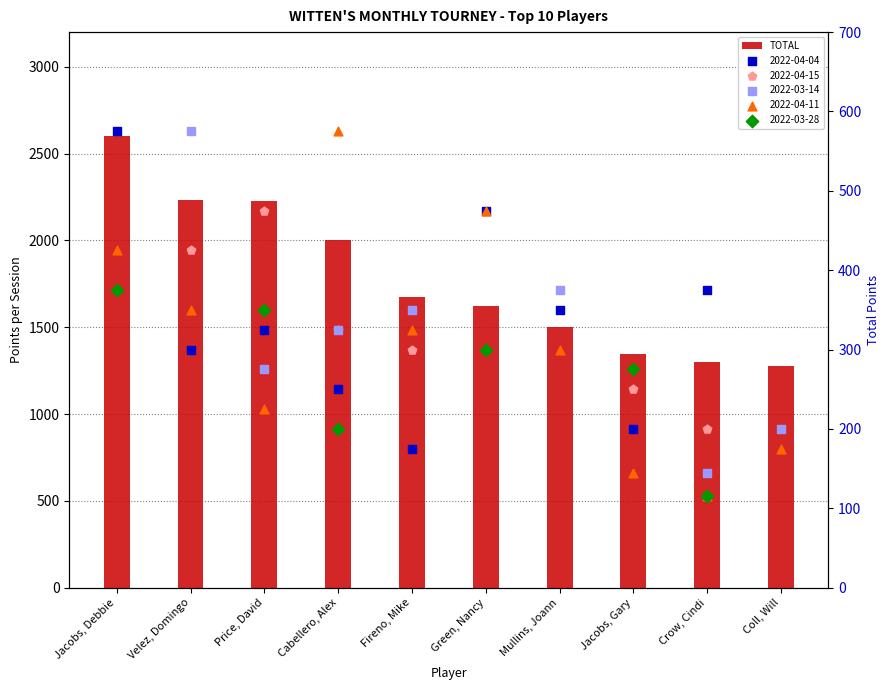

Approximately how many times larger is the value at Coll, Will compared to Price, David?

0.6